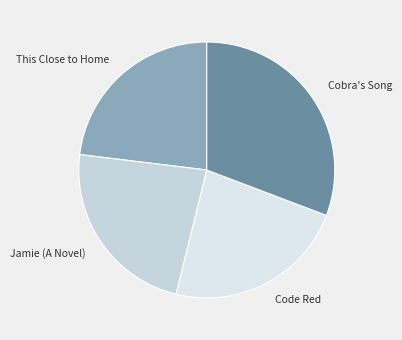

Does Jamie (A Novel) represent more than half of the total?

No